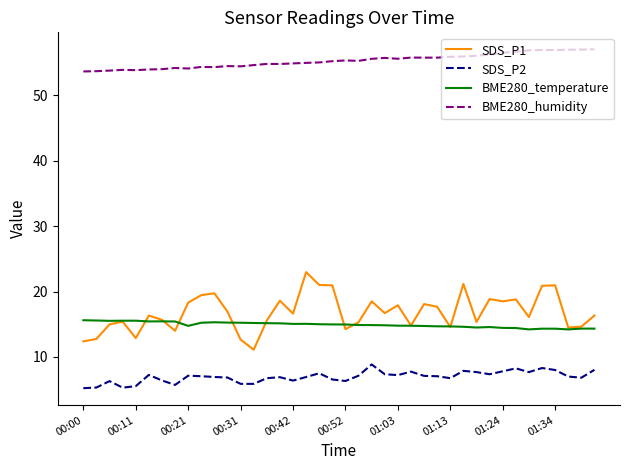

List the series in order of their peak value, highest first.

BME280_humidity, SDS_P1, BME280_temperature, SDS_P2